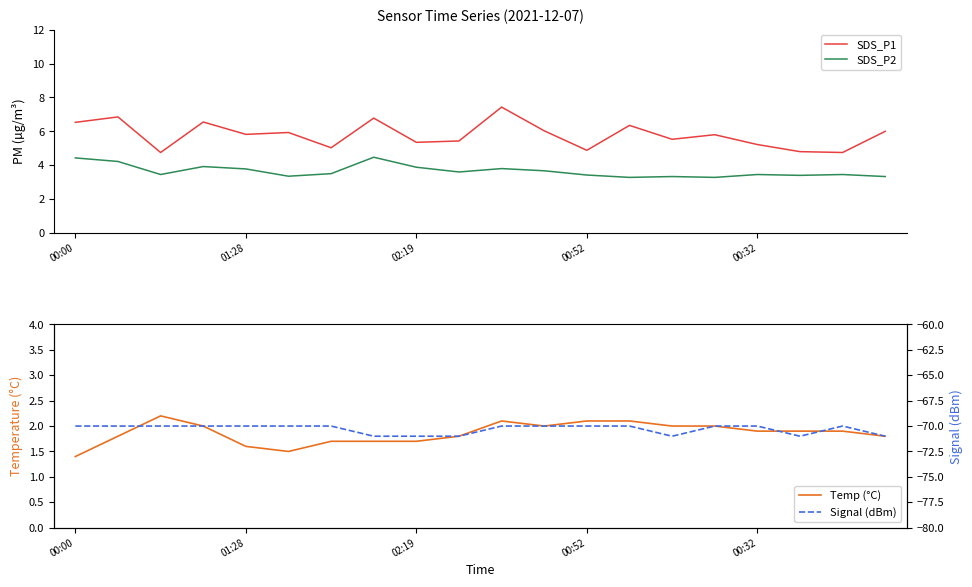

In Signal (dBm), how many points are lower than both neighbors (excluding endpoints)?

2